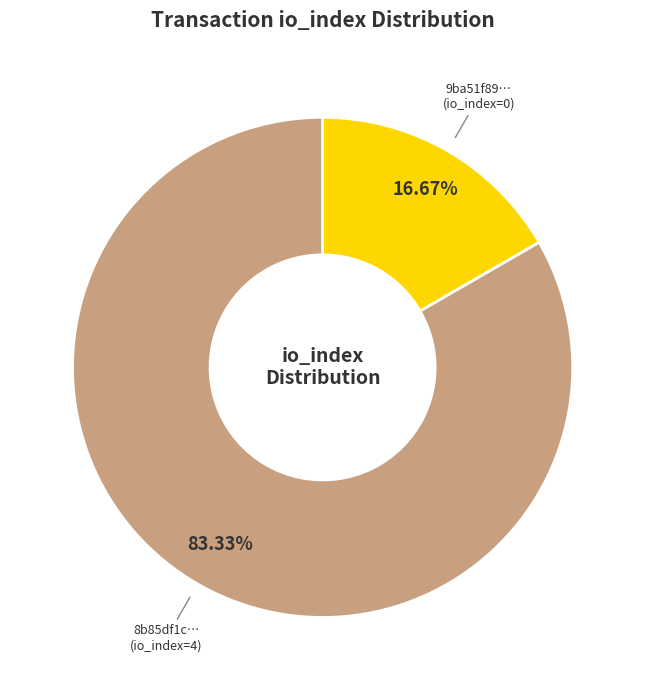

Do 9ba51f89… (io_index=0) and 8b85df1c… (io_index=4) together represent more than half of the pie?

Yes